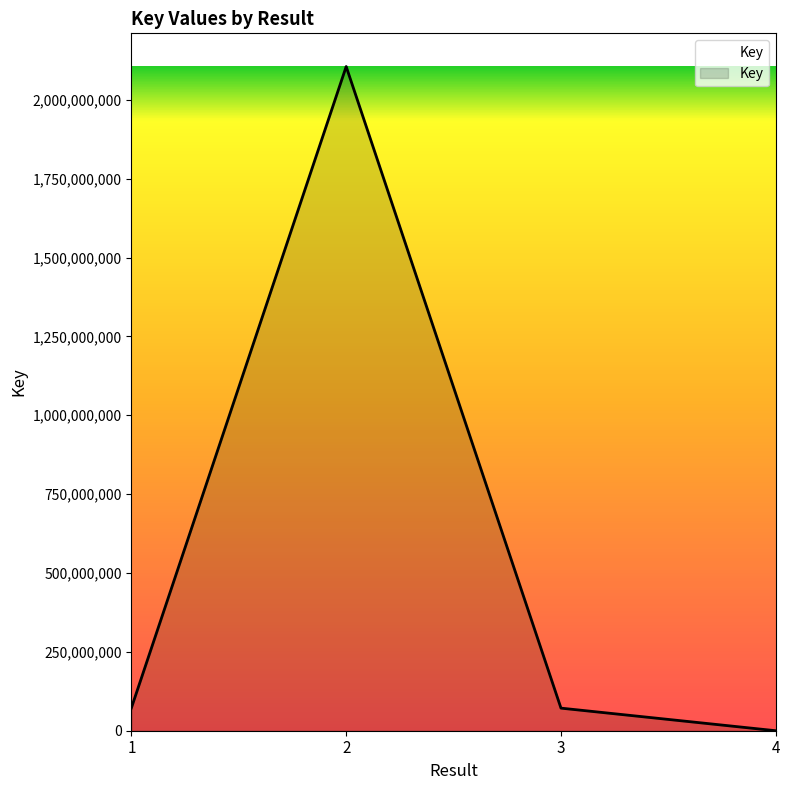

Is it true that the value at 1 is 72414068?

True